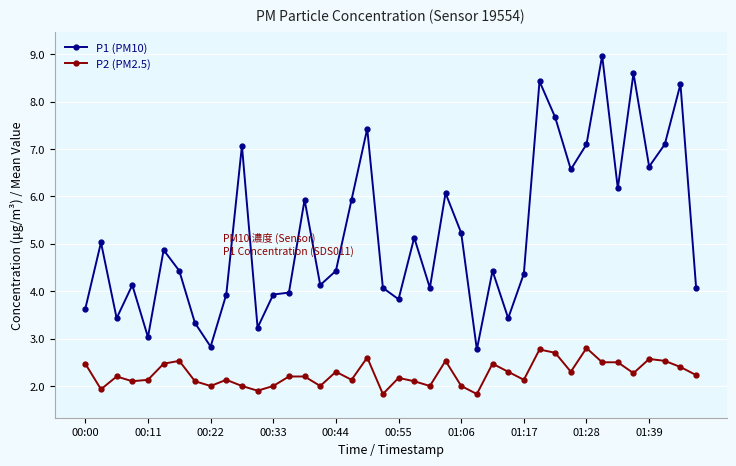

How many lines are shown in the chart?

2